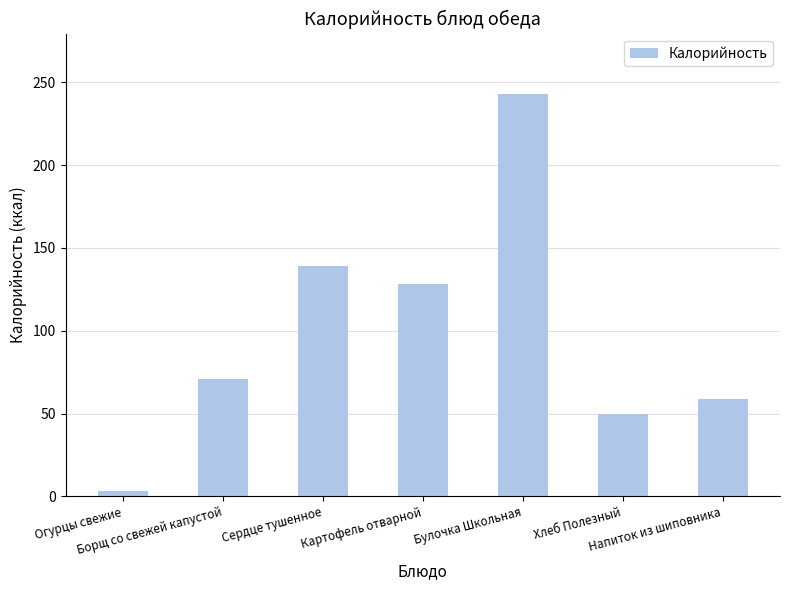

Rank the categories by value from highest to lowest.

Булочка Школьная, Сердце тушенное, Картофель отварной, Борщ со свежей капустой, Напиток из шиповника, Хлеб Полезный, Огурцы свежие